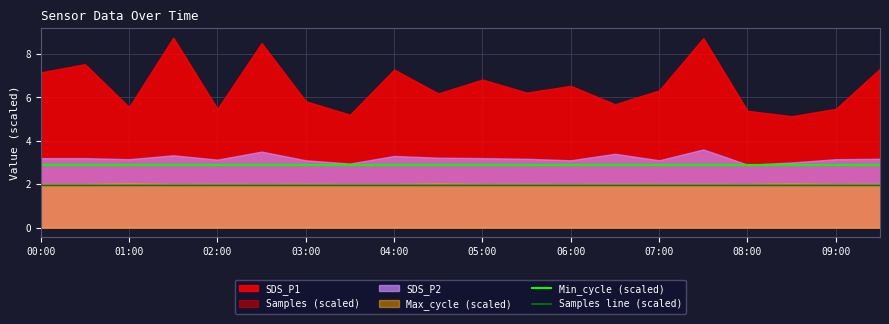

What is the highest value of the Samples line (scaled) series?

1.9